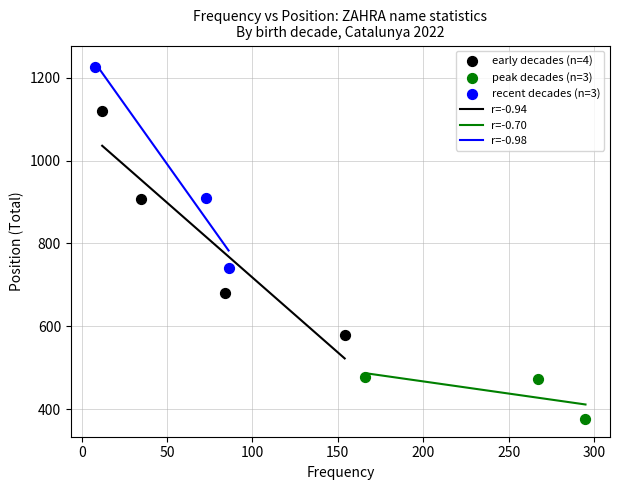

Which series reaches the minimum Y coordinate?

peak decades (n=3)